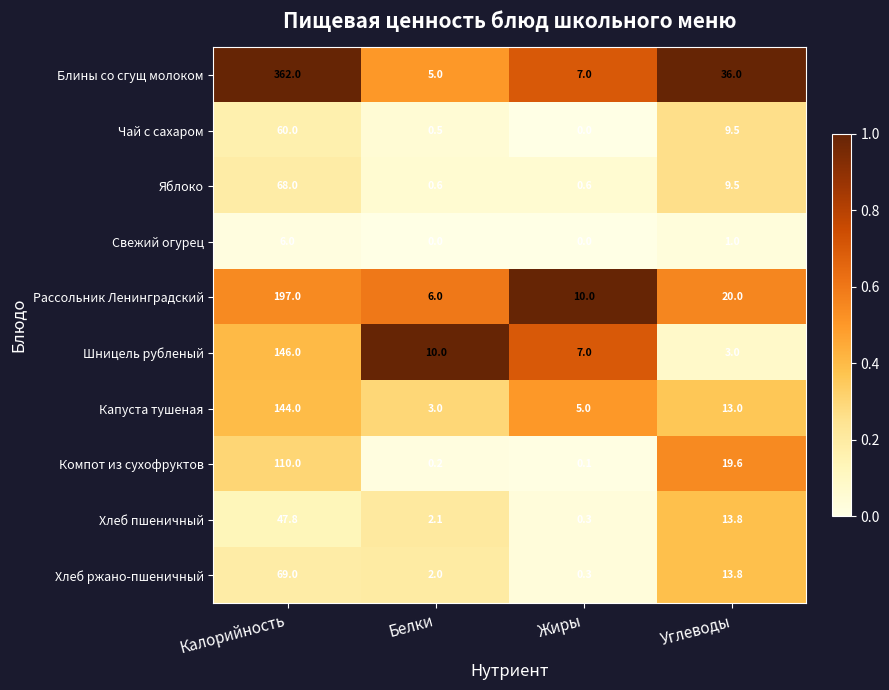

Rank the series at Калорийность from highest to lowest value.

Блины со сгущ молоком, Рассольник Ленинградский, Шницель рубленый, Капуста тушеная, Компот из сухофруктов, Хлеб ржано-пшеничный, Яблоко, Чай с сахаром, Хлеб пшеничный, Свежий огурец